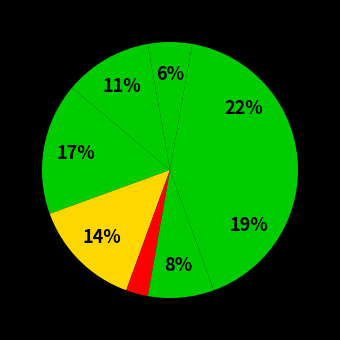

How many slices are in this pie chart?

8